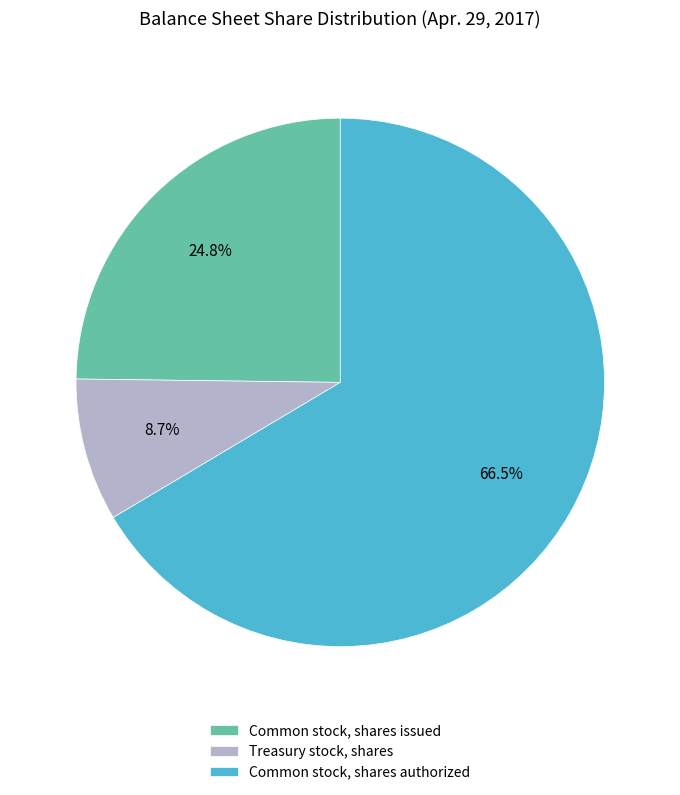

Which has a higher value, Common stock, shares authorized or Common stock, shares issued?

Common stock, shares authorized